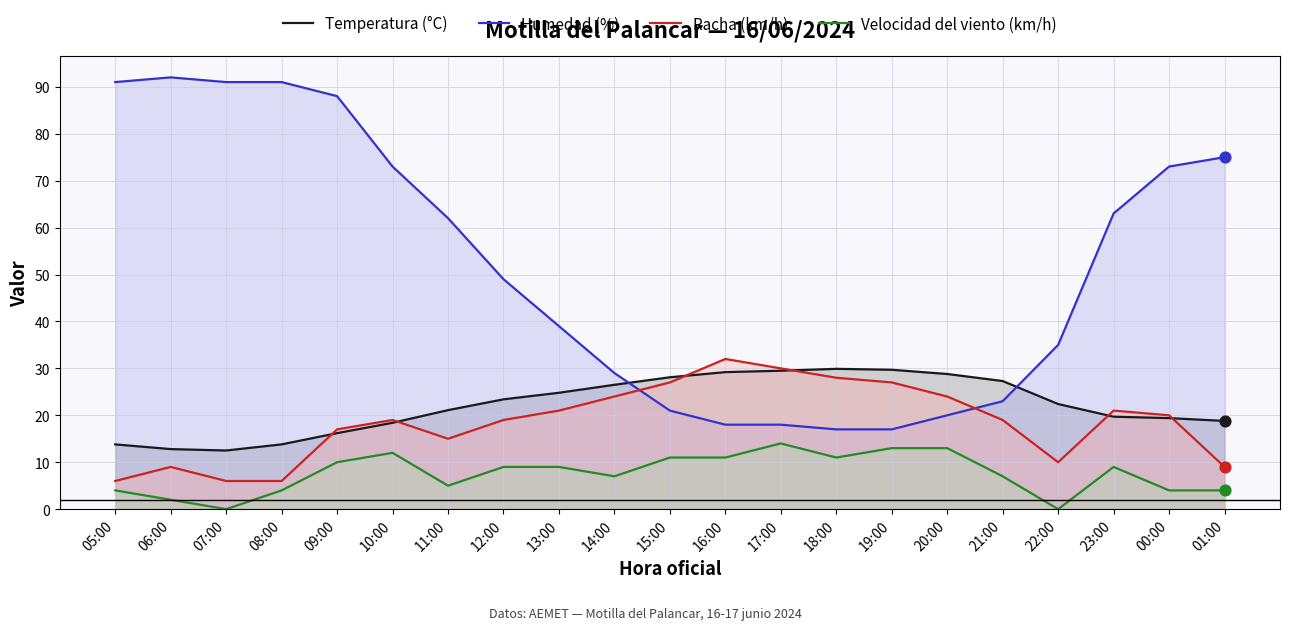

What is the total value across all series at 23:00?

112.7